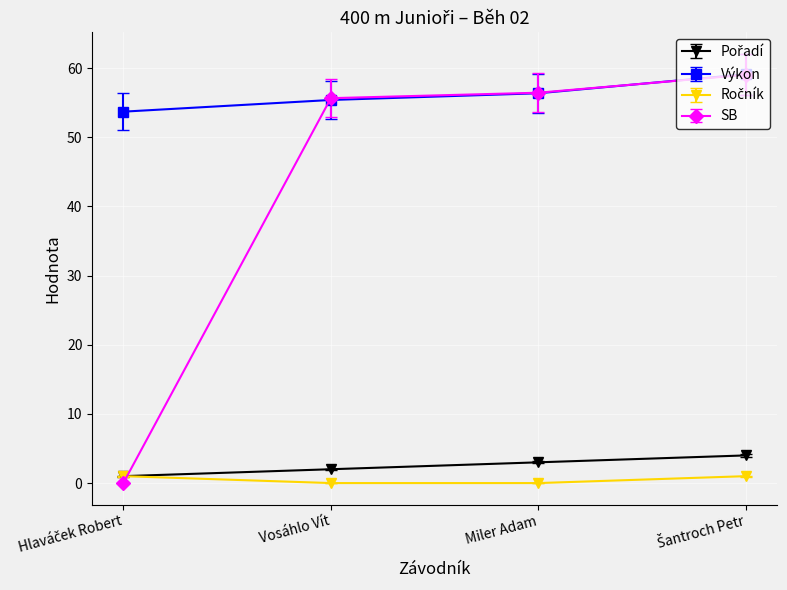

Which series has the largest total across all categories?

Výkon